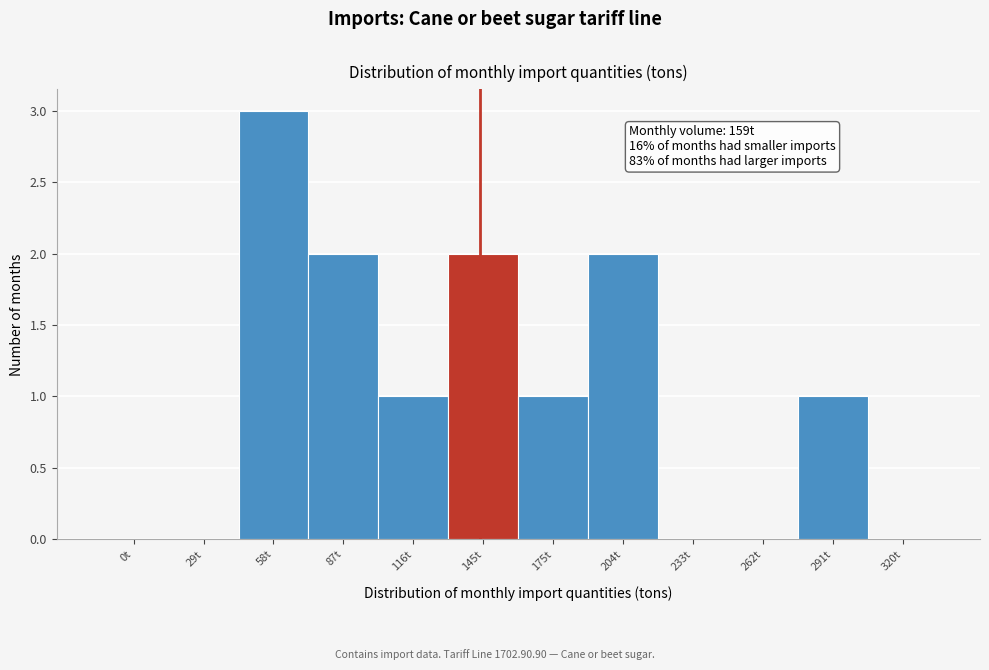

Reading right to left, transcribe all the data shown in this chart.

320t=0	291t=1	262t=0	233t=0	204t=2	175t=1	145t=2	116t=1	87t=2	58t=3	29t=0	0t=0